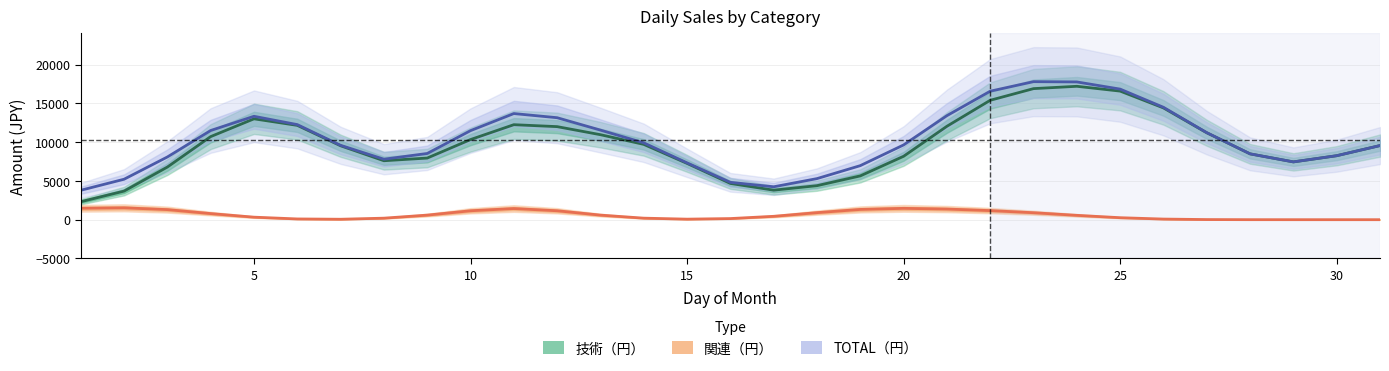

At how many categories does at least one series exceed 6848?

26